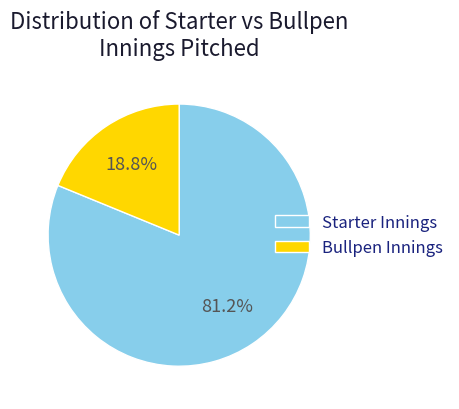

Rank the categories by value from lowest to highest.

Bullpen Innings, Starter Innings